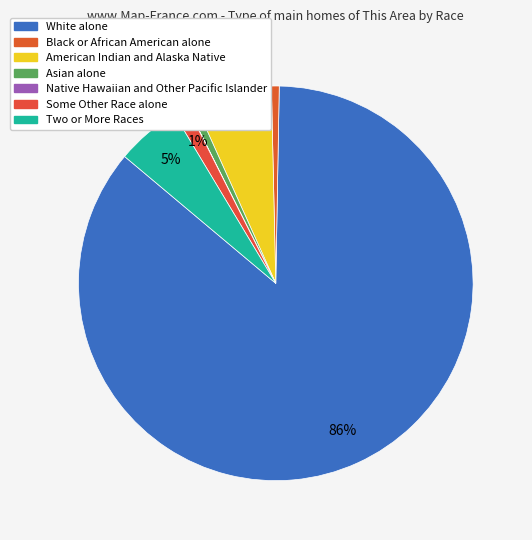

Rank the categories by value from highest to lowest.

White alone, American Indian and Alaska Native, Two or More Races, Some Other Race alone, Asian alone, Black or African American alone, Native Hawaiian and Other Pacific Islander